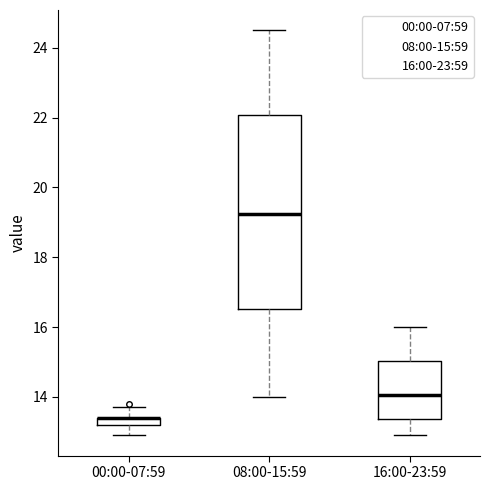

Where is the lower edge of the box for 16:00-23:59 on the y-axis? The values are not printed on the chart, so give them approximately, as read against the axis.

13.4